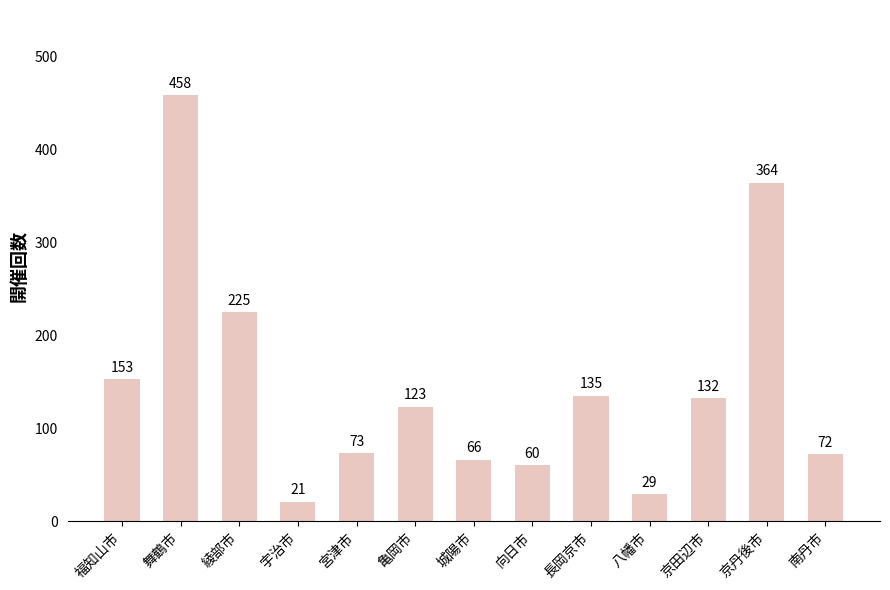

Rank the categories by value from highest to lowest.

舞鶴市, 京丹後市, 綾部市, 福知山市, 長岡京市, 京田辺市, 亀岡市, 宮津市, 南丹市, 城陽市, 向日市, 八幡市, 宇治市